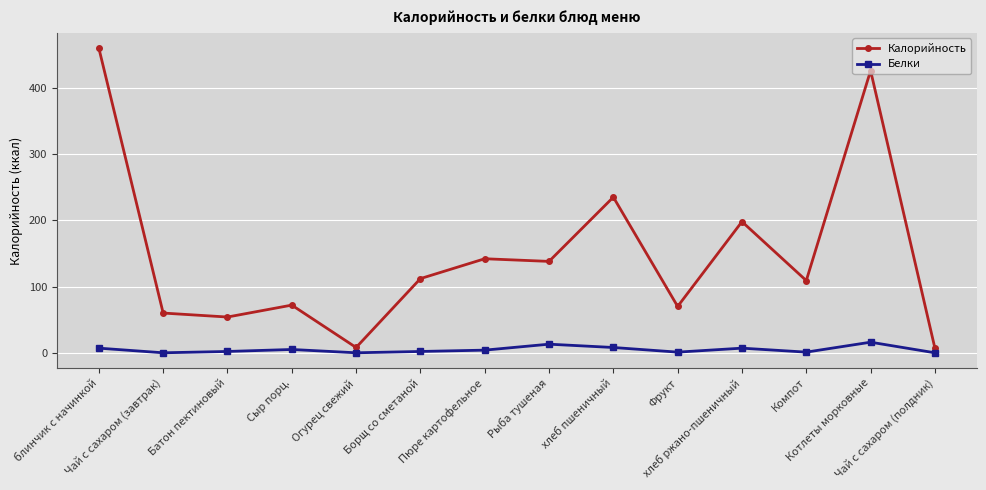

What is the maximum value for Белки?

16